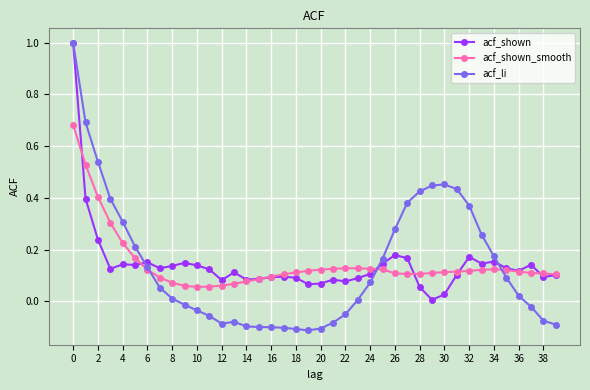

What is the difference between the maximum and second lowest values in the acf_shown_smooth series?

0.6